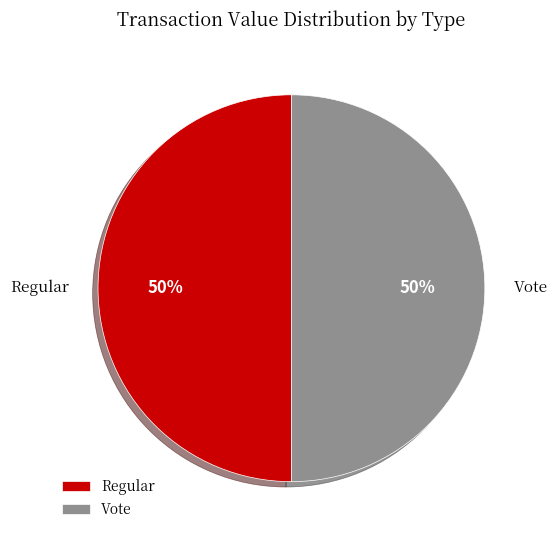

Approximately how many times larger is the value at Vote compared to Regular?

1.0